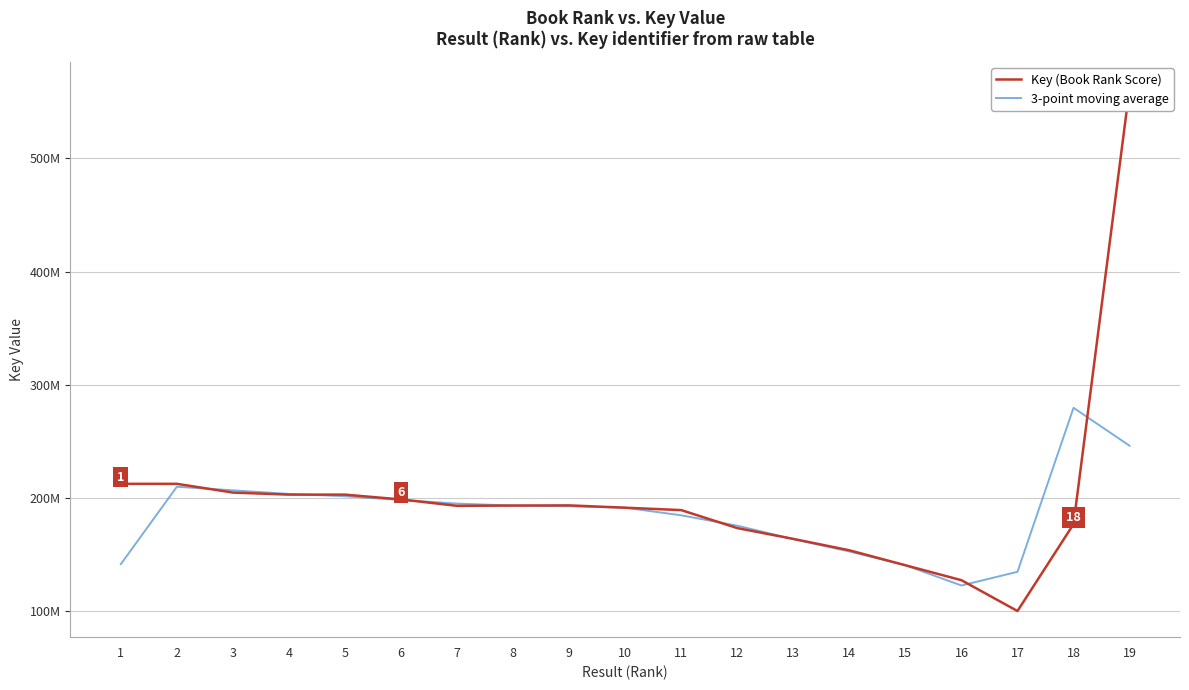

Between 17 and 8, which is larger?

8